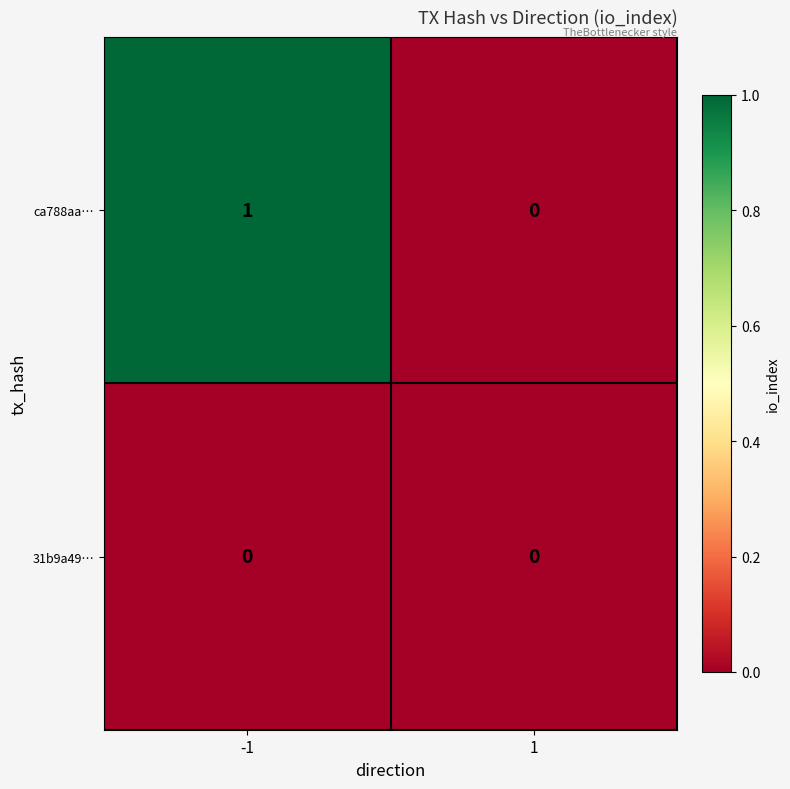

True or false: 31b9a49… has a value of 0 at 1.

True